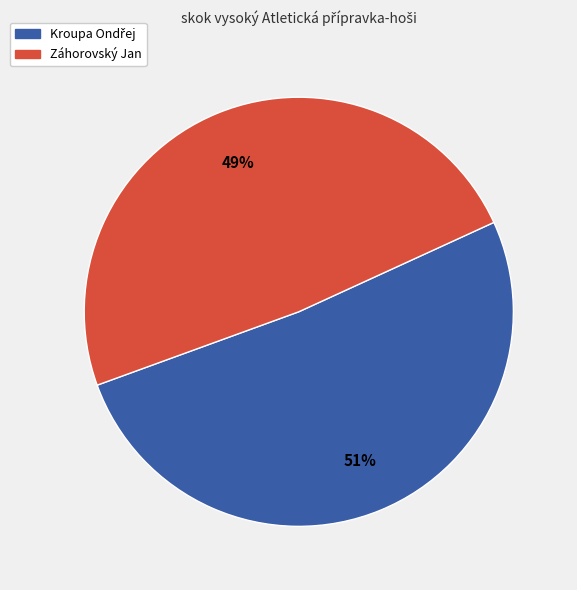

True or false: Záhorovský Jan accounts for 49% of the total.

True